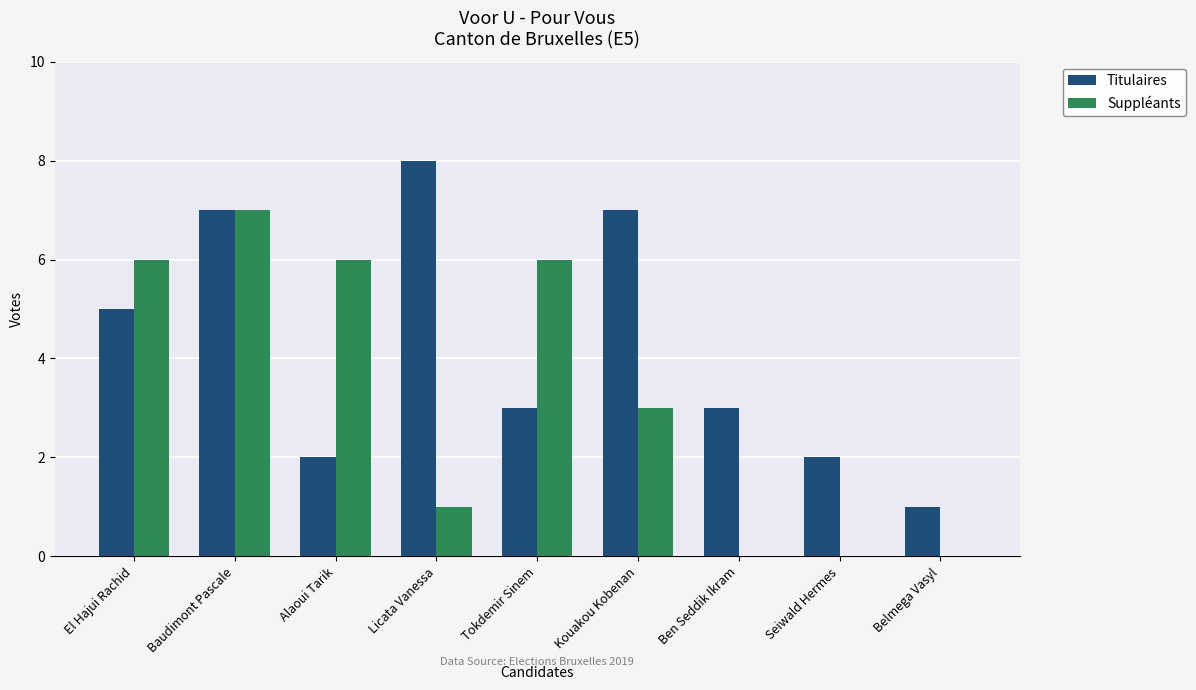

Reading left to right, what are all the values shown in this chart?

Titulaires: El Hajui Rachid=5	Baudimont Pascale=7	Alaoui Tarik=2	Licata Vanessa=8	Tokdemir Sinem=3	Kouakou Kobenan=7	Ben Seddik Ikram=3	Seiwald Hermes=2	Belmega Vasyl=1
Suppléants: El Hajui Rachid=6	Baudimont Pascale=7	Alaoui Tarik=6	Licata Vanessa=1	Tokdemir Sinem=6	Kouakou Kobenan=3	Ben Seddik Ikram=0	Seiwald Hermes=0	Belmega Vasyl=0